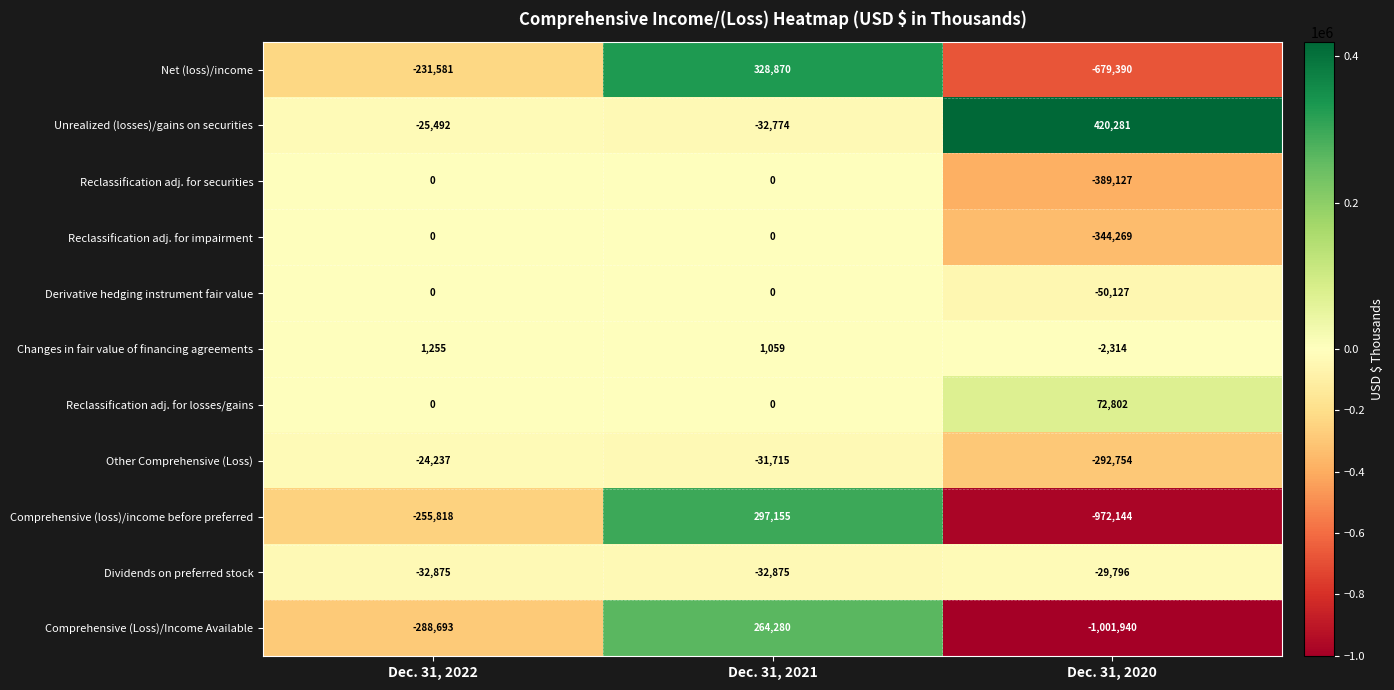

Rank the series at Dec. 31, 2020 from highest to lowest value.

Unrealized (losses)/gains on securities, Reclassification adj. for losses/gains, Changes in fair value of financing agreements, Dividends on preferred stock, Derivative hedging instrument fair value, Other Comprehensive (Loss), Reclassification adj. for impairment, Reclassification adj. for securities, Net (loss)/income, Comprehensive (loss)/income before preferred, Comprehensive (Loss)/Income Available